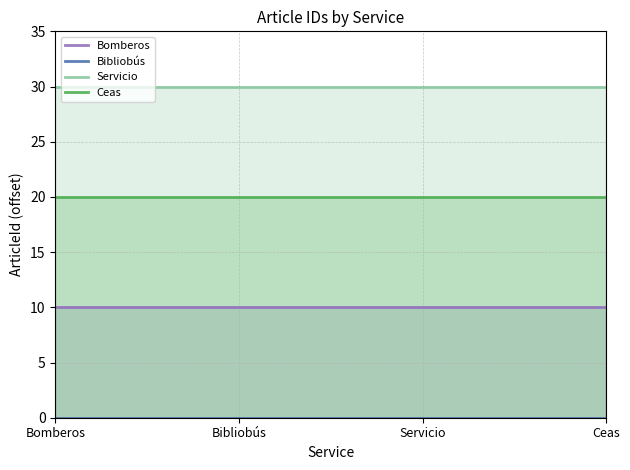

True or false: Ceas has a value of 20 at Bibliobús.

True